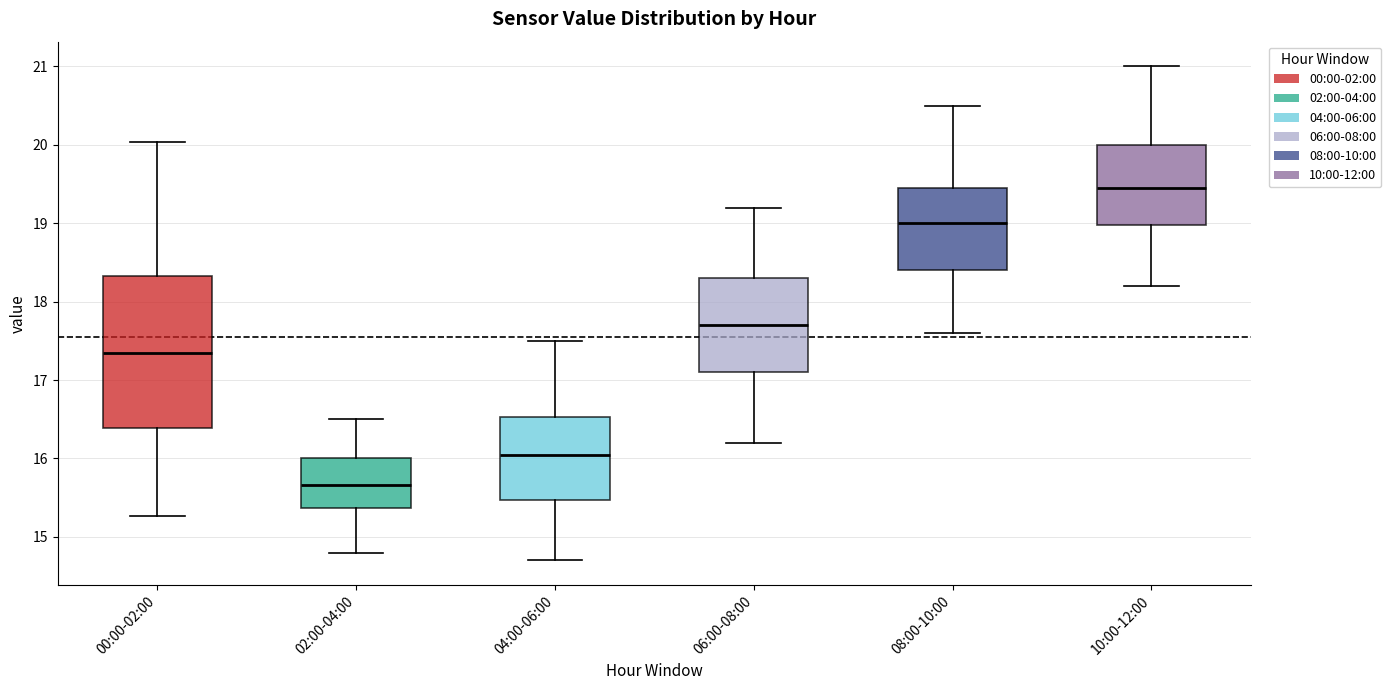

Which box's median line is the lowest?

02:00-04:00